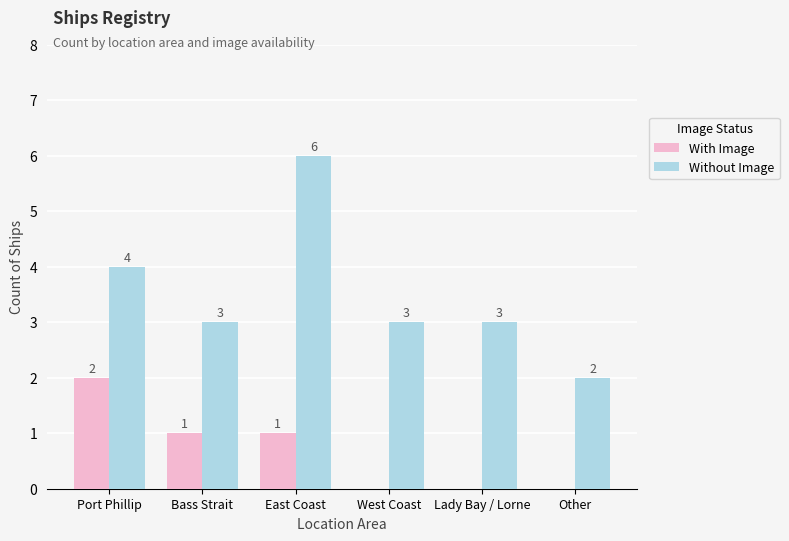

Reading right to left, list all the values displayed in this chart.

With Image: 0	0	0	1	1	2
Without Image: 2	3	3	6	3	4